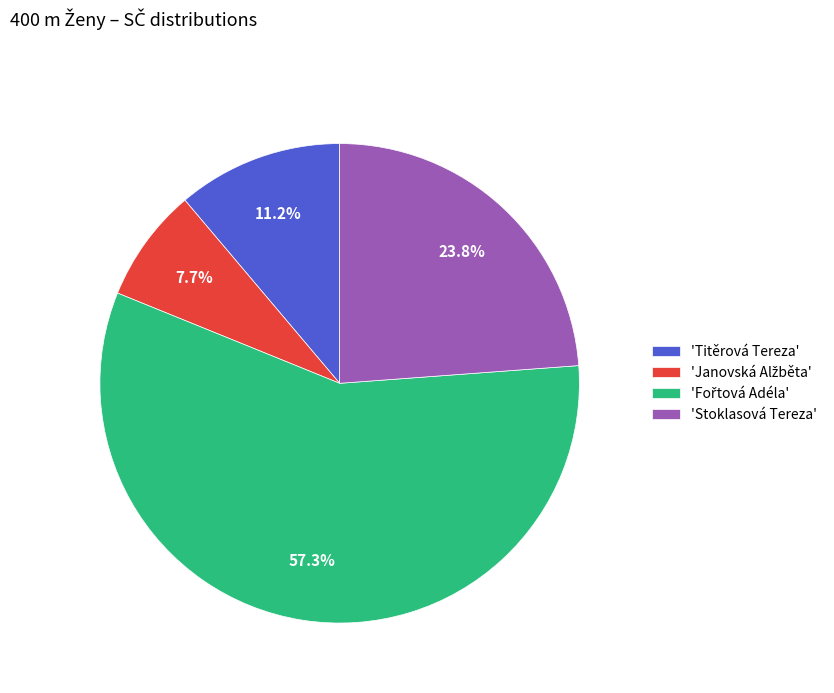

Approximately how many times larger is the value at 'Titěrová Tereza' compared to 'Stoklasová Tereza'?

0.5